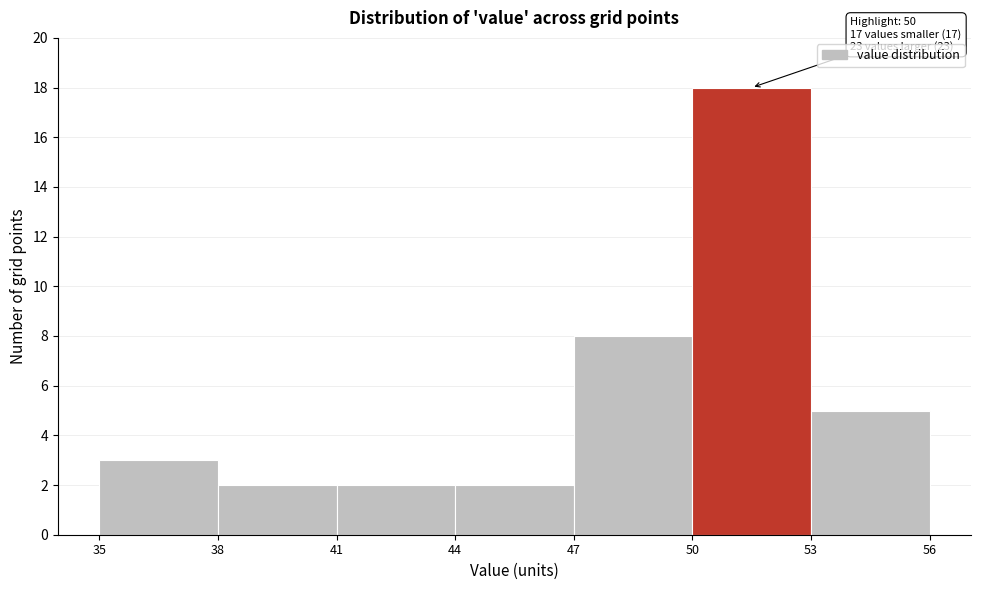

Over which range of the x-axis is the bar tallest?

50 to 53